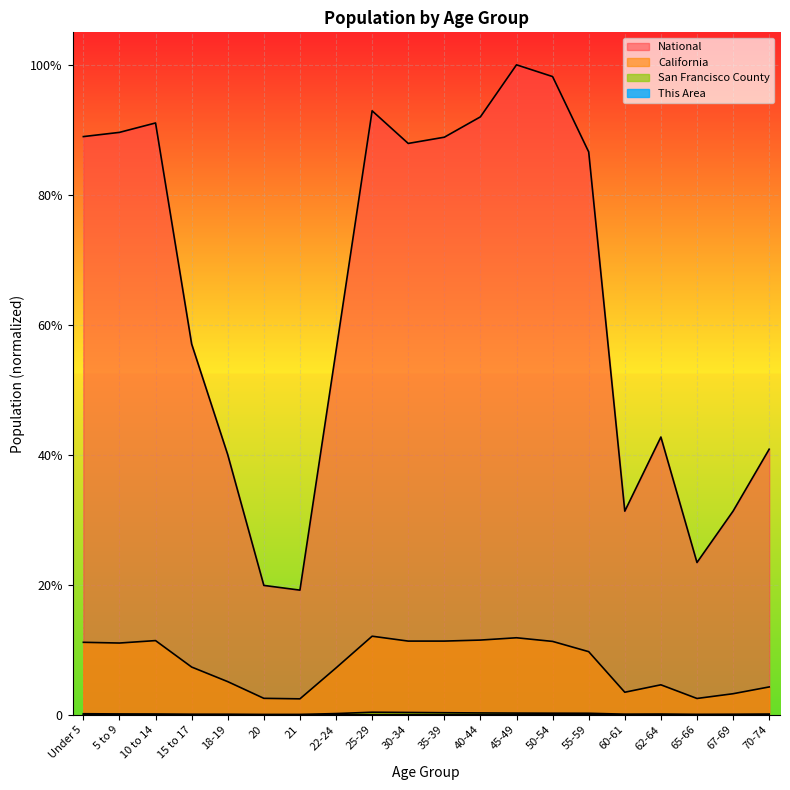

True or false: National and San Francisco County cross at least once.

False